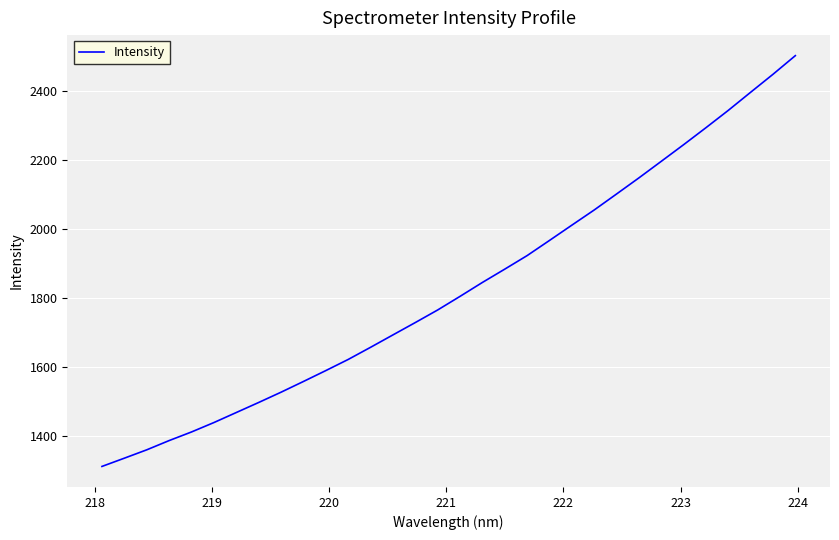

What is the greatest value displayed?

2503.9